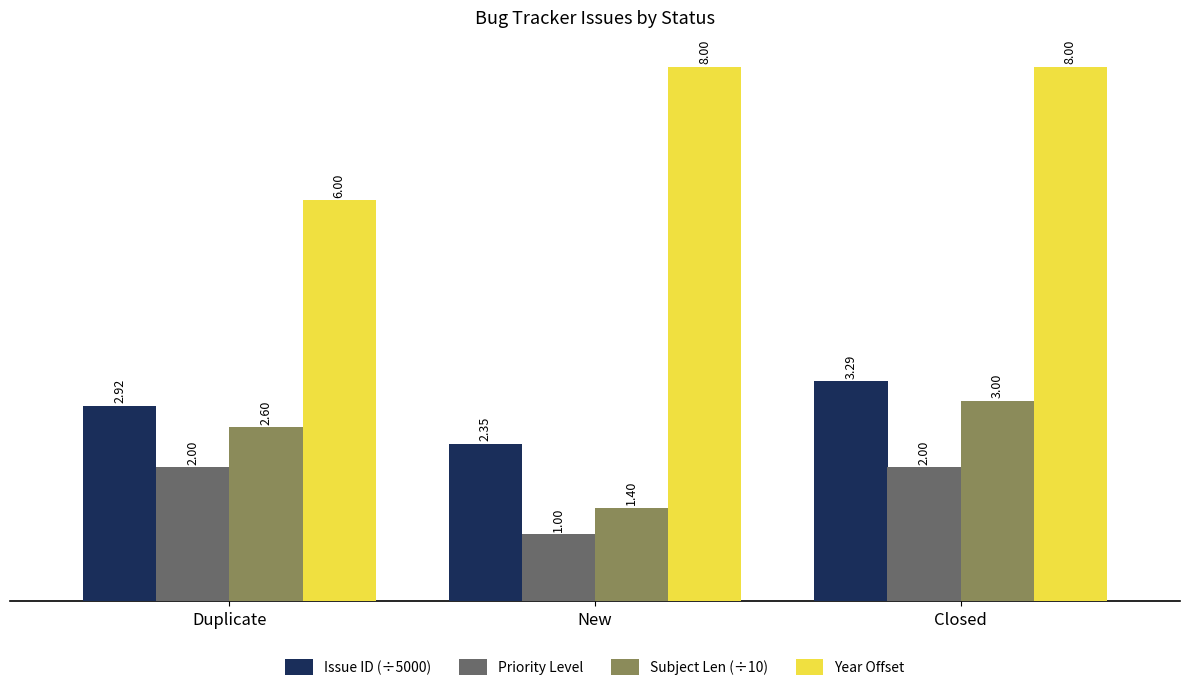

What is the label of the 2nd bar from the left?

New